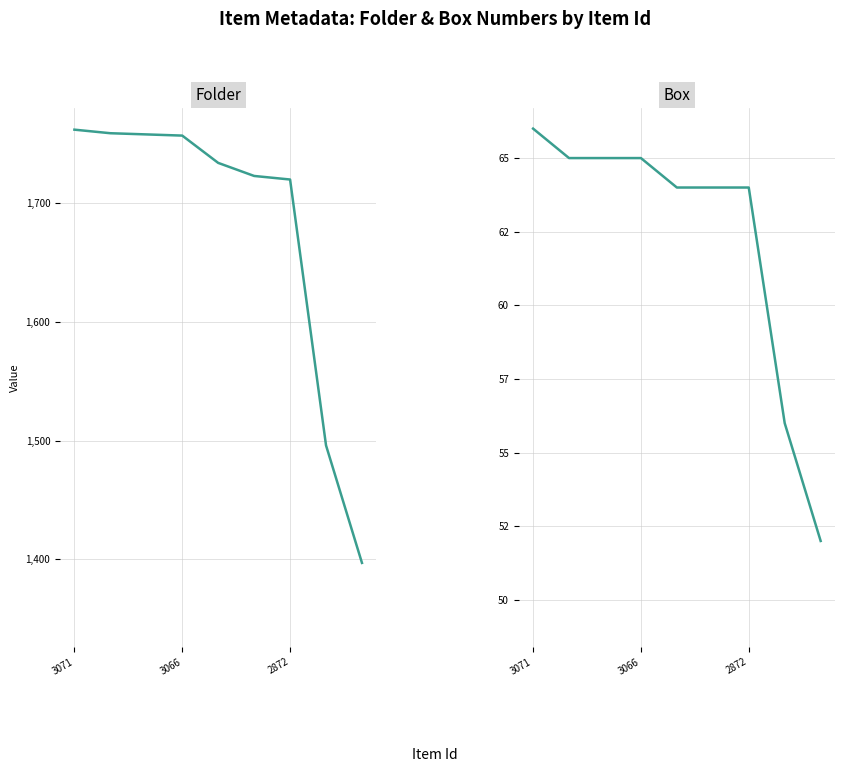

At which label does Box first exceed 64?

3071